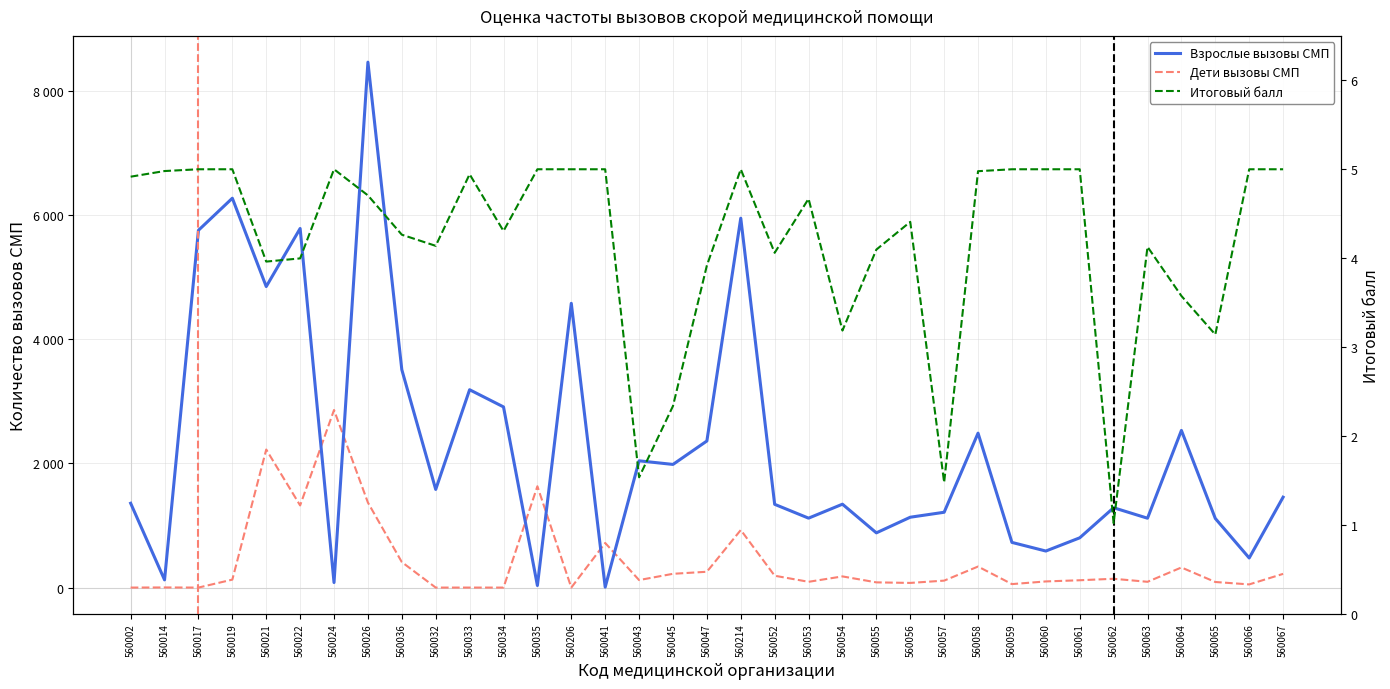

How many lines are shown in the chart?

3